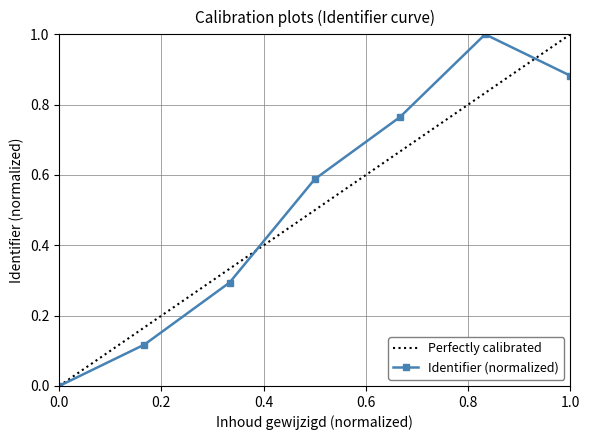

What is the maximum value for Identifier (normalized)?

1.0